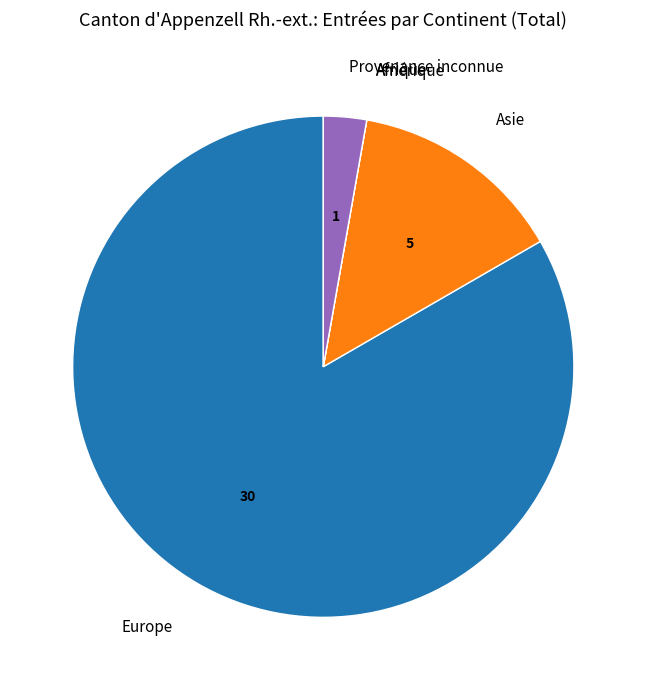

Between Provenance inconnue and Asie, which is larger?

Asie